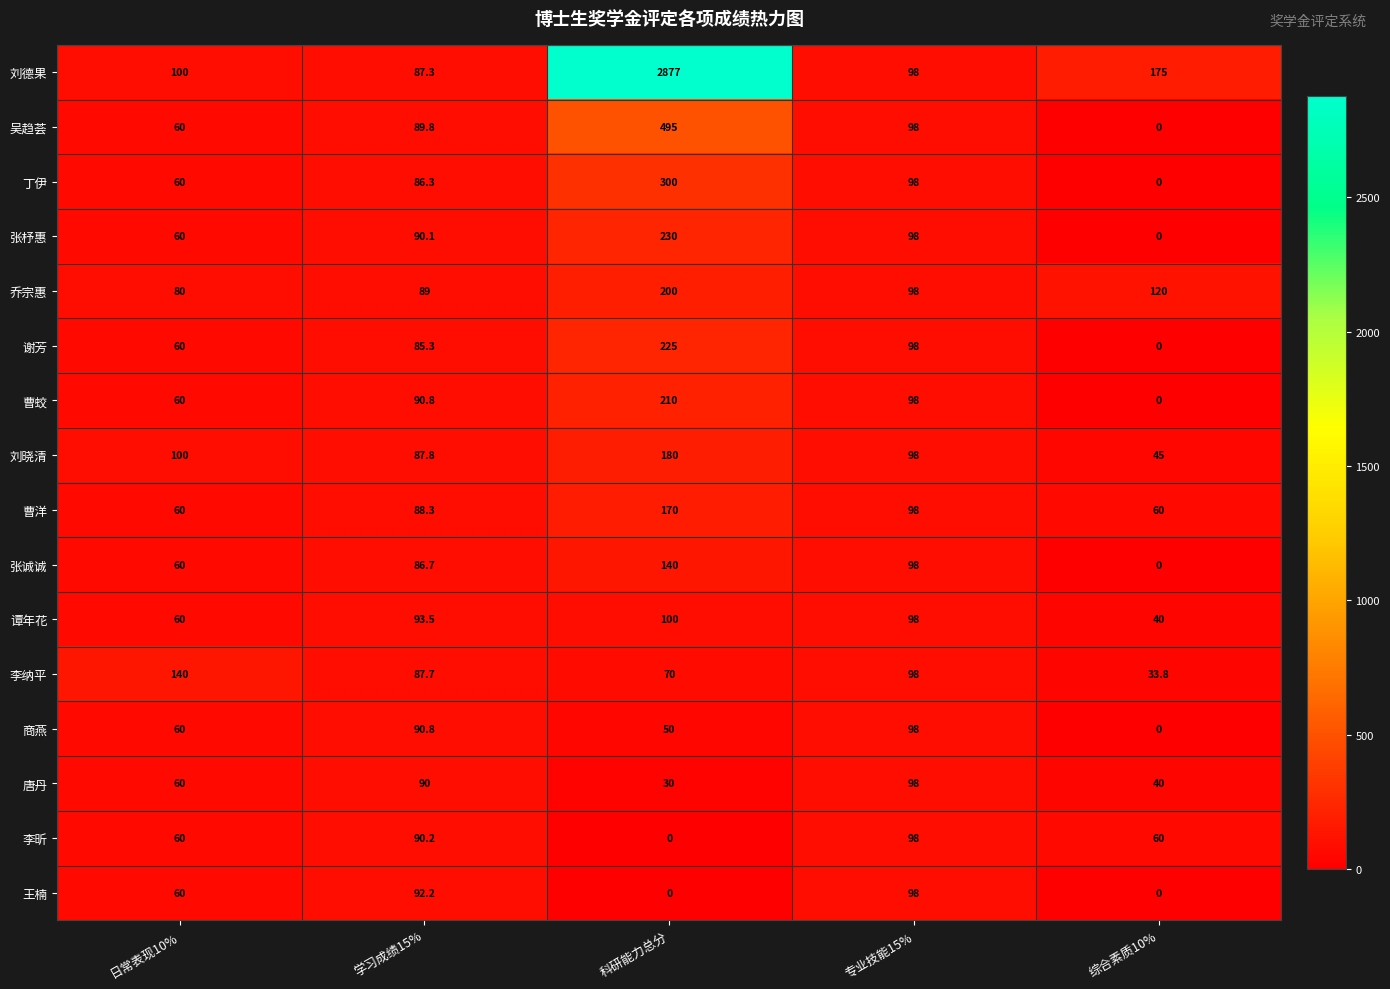

The 丁伊 series shows 26.0 at 日常表现10%. True or false?

False